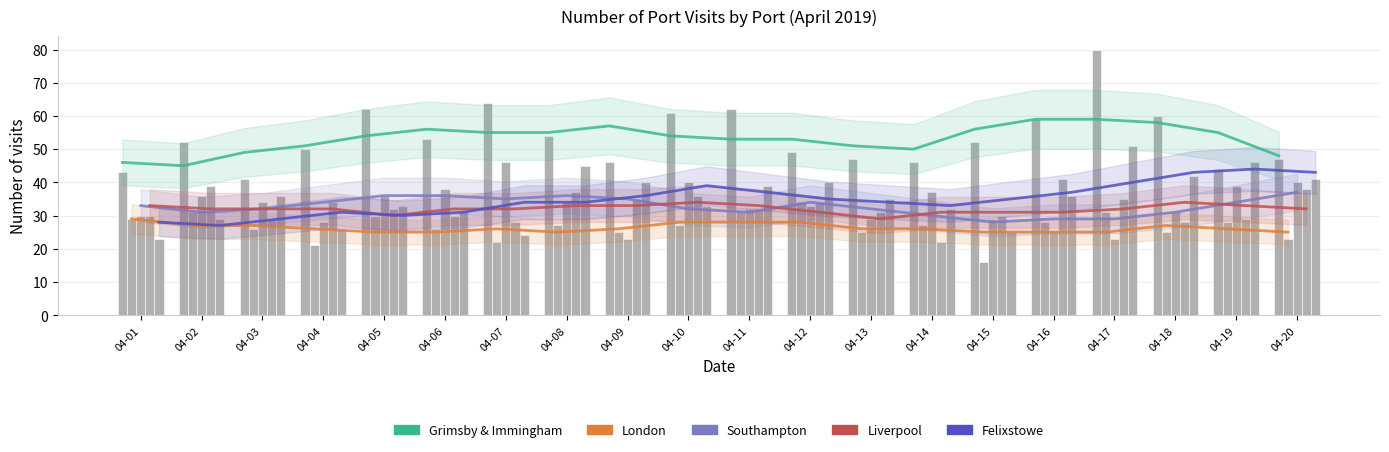

How many bars are there in each group?

5